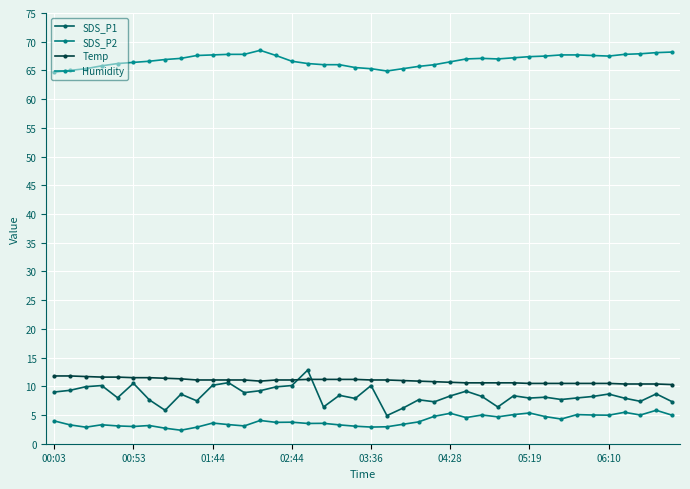

List the series in order of their peak value, lowest first.

SDS_P2, Temp, SDS_P1, Humidity